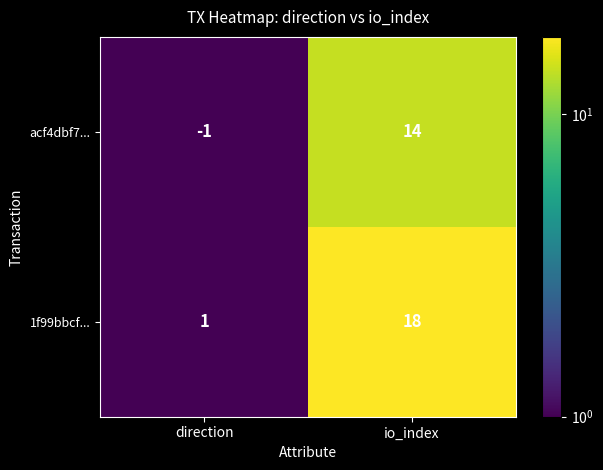

Which label corresponds to the smallest value in the chart?

direction